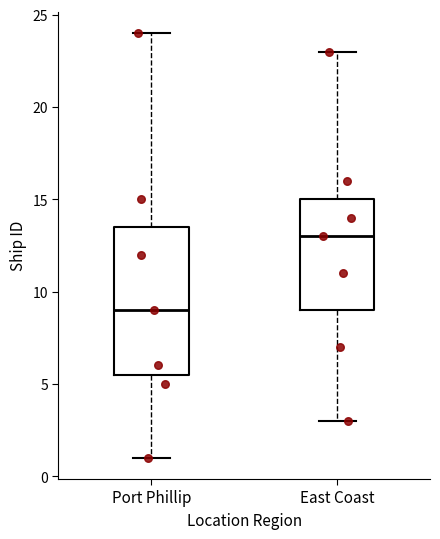

Which box's median line is the lowest?

Port Phillip